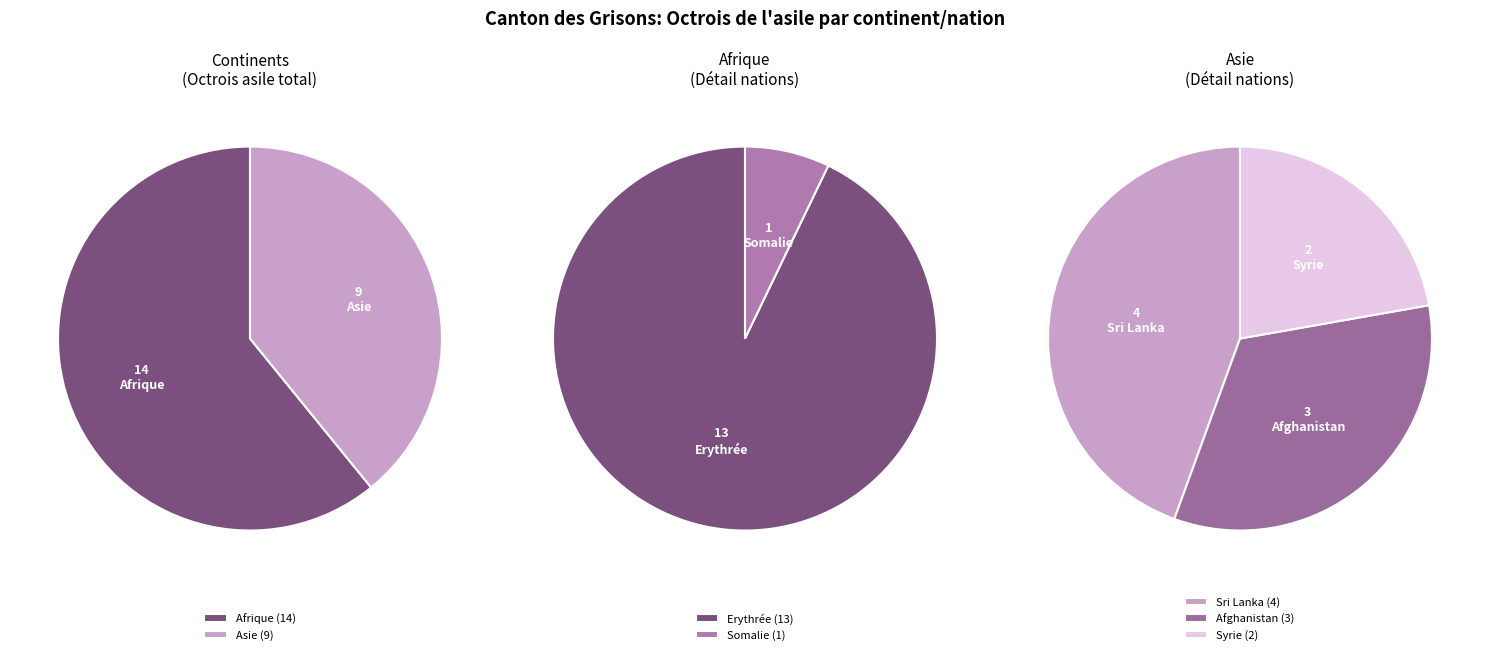

Is Amérique the majority of the pie?

No